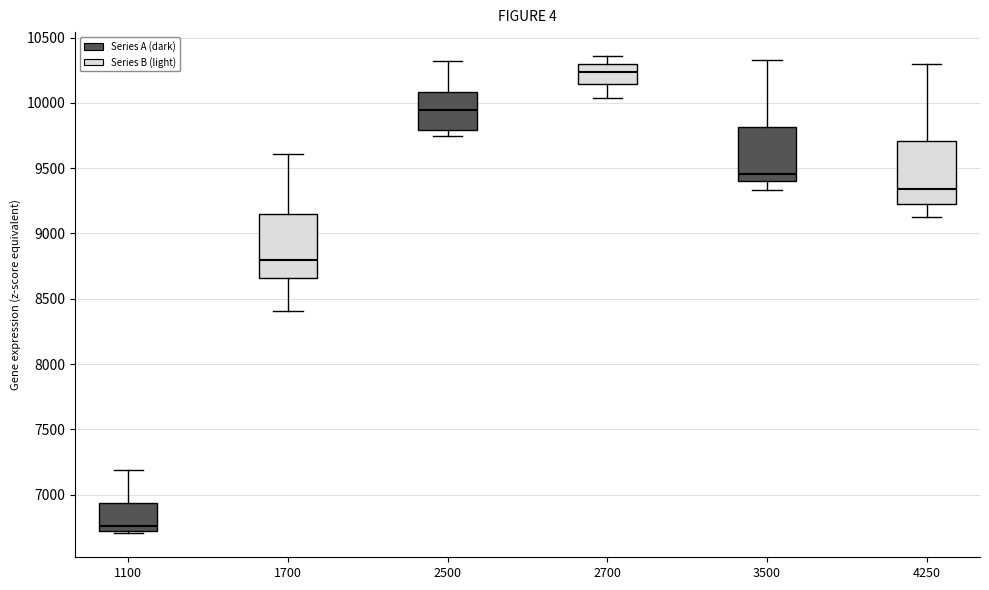

Which box has the lowest median line?

1100